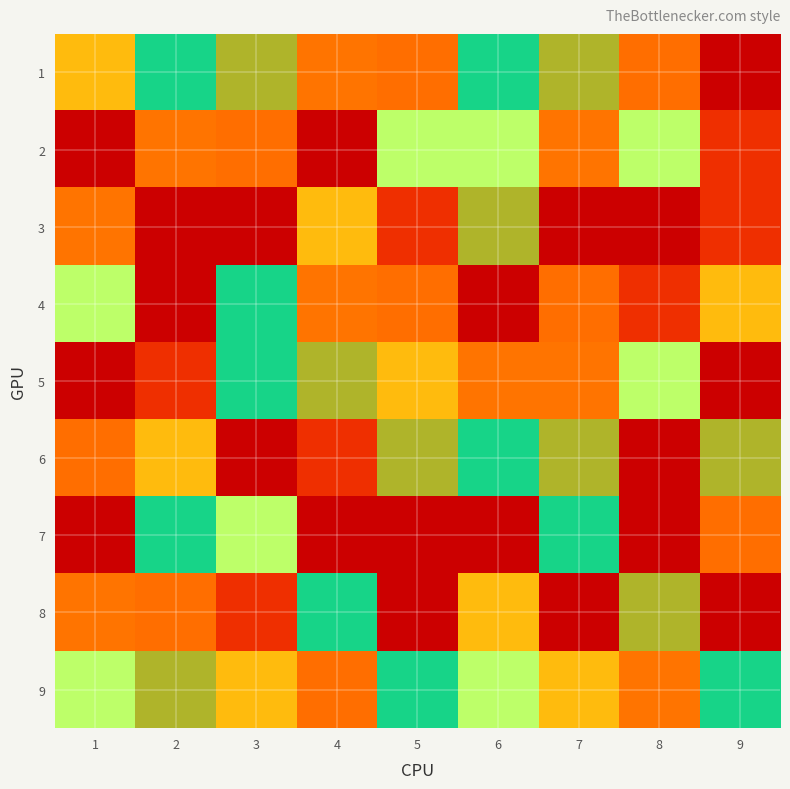

The 6 series shows 12 at 9. True or false?

False